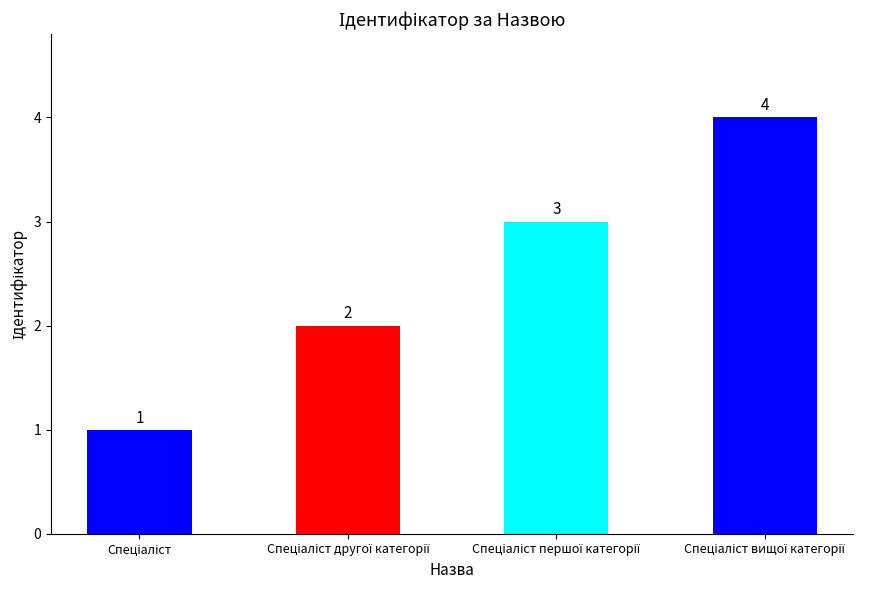

What is the value of the 2nd bar from the left?

2